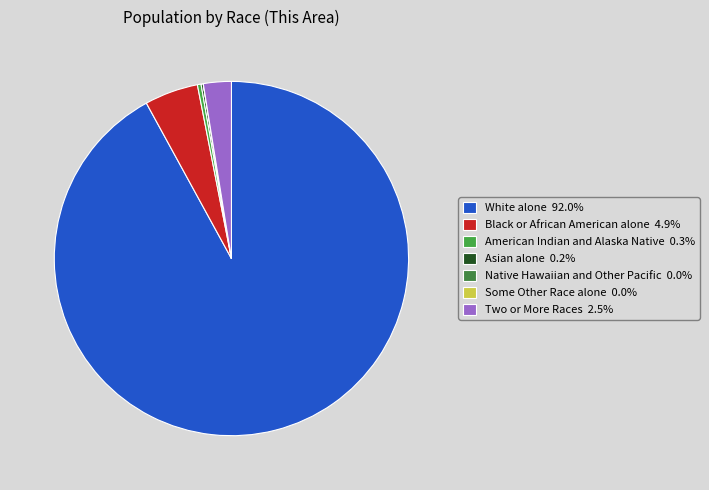

Rank the categories by value from lowest to highest.

Native Hawaiian and Other Pacific, Some Other Race alone, Asian alone, American Indian and Alaska Native, Two or More Races, Black or African American alone, White alone